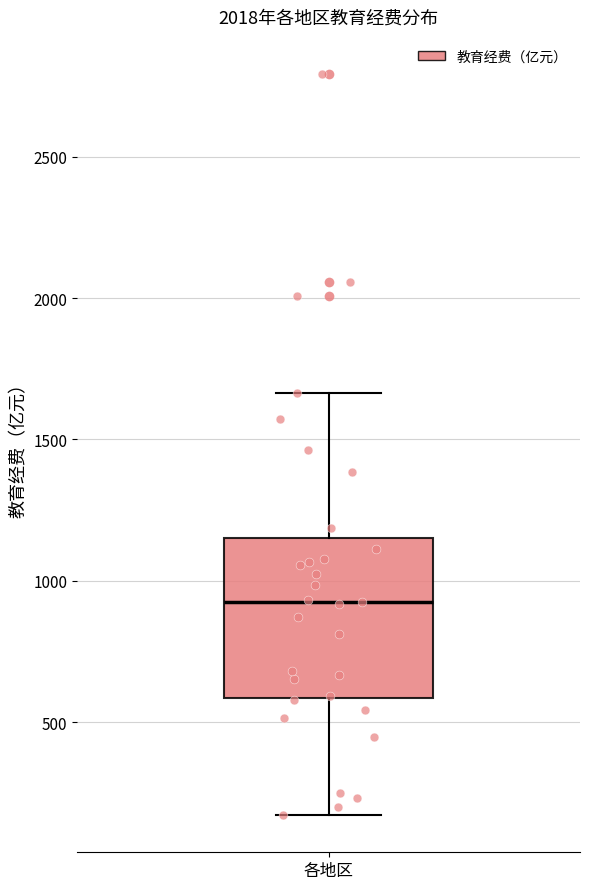

Transcribe this box plot: give where the median line is, the range the box spans, and where the two whiskers end, as read against the y-axis. The values are not printed on the chart, so give them approximately, as read against the axis.

median 950, box 600 to 1150, whiskers 150 to 1650